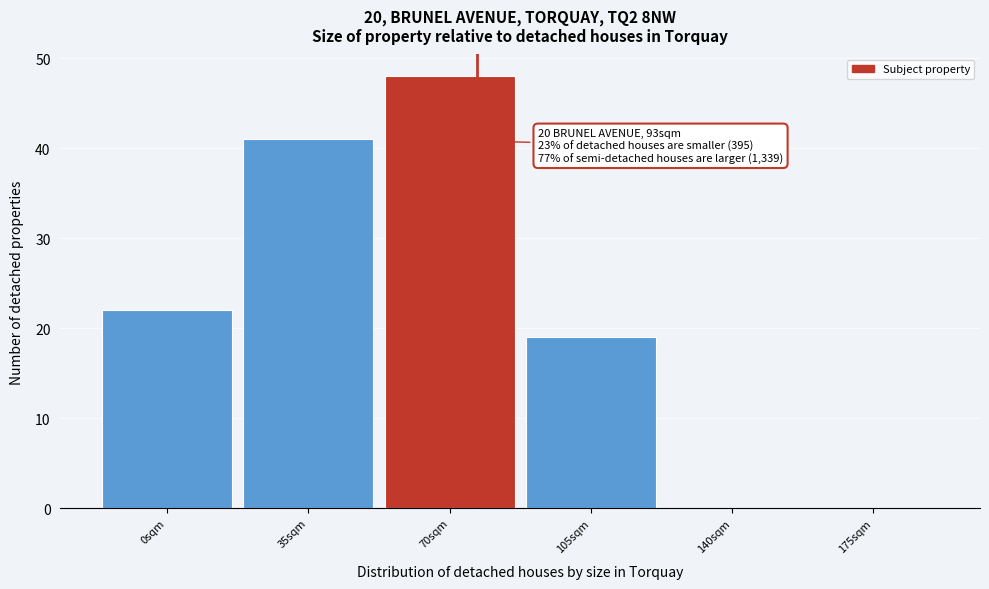

Reading right to left, extract all data points from this chart.

175sqm=0	140sqm=0	105sqm=19	70sqm=48	35sqm=41	0sqm=22